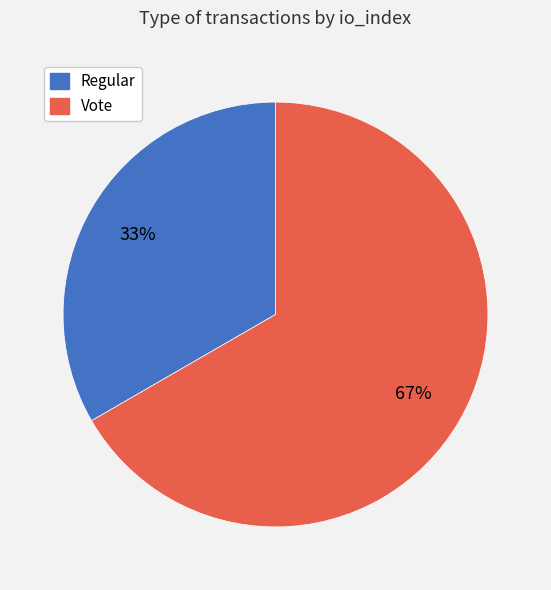

To the nearest percent, what is the combined percentage of Regular and Vote?

100%